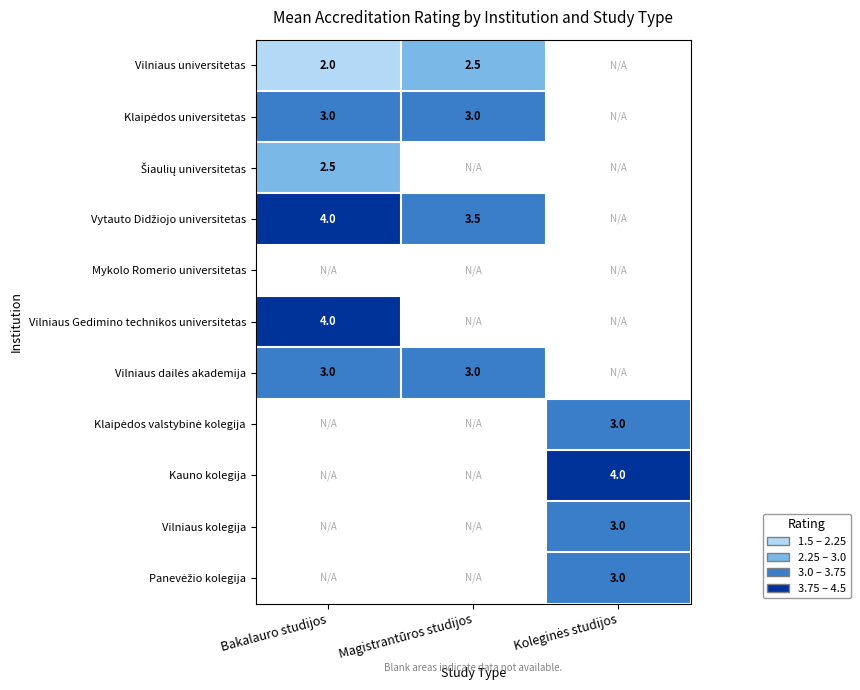

At Bakalauro studijos, list the series in order from smallest to largest.

Mykolo Romerio universitetas, Klaipėdos valstybinė kolegija, Kauno kolegija, Vilniaus kolegija, Panevėžio kolegija, Vilniaus universitetas, Šiaulių universitetas, Klaipėdos universitetas, Vilniaus dailės akademija, Vytauto Didžiojo universitetas, Vilniaus Gedimino technikos universitetas